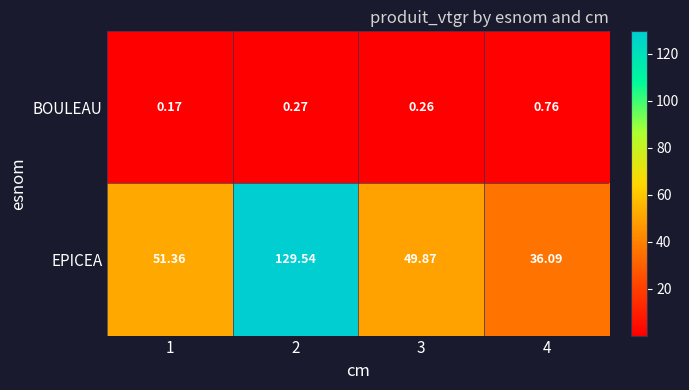

List the series in order of their peak value, highest first.

EPICEA, BOULEAU